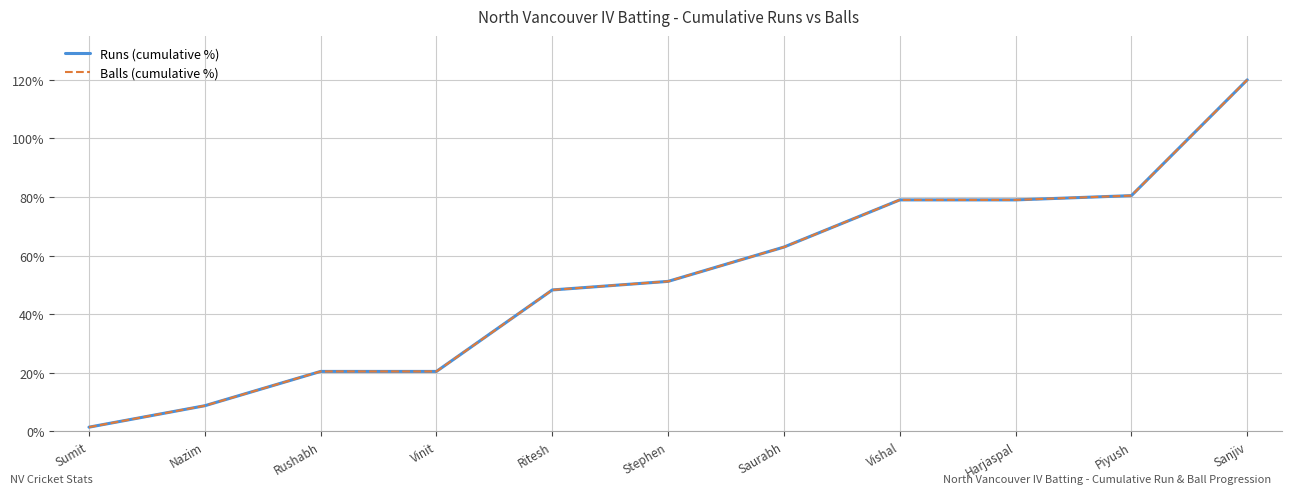

The Balls (cumulative %) series shows 80.5 at Piyush. True or false?

True